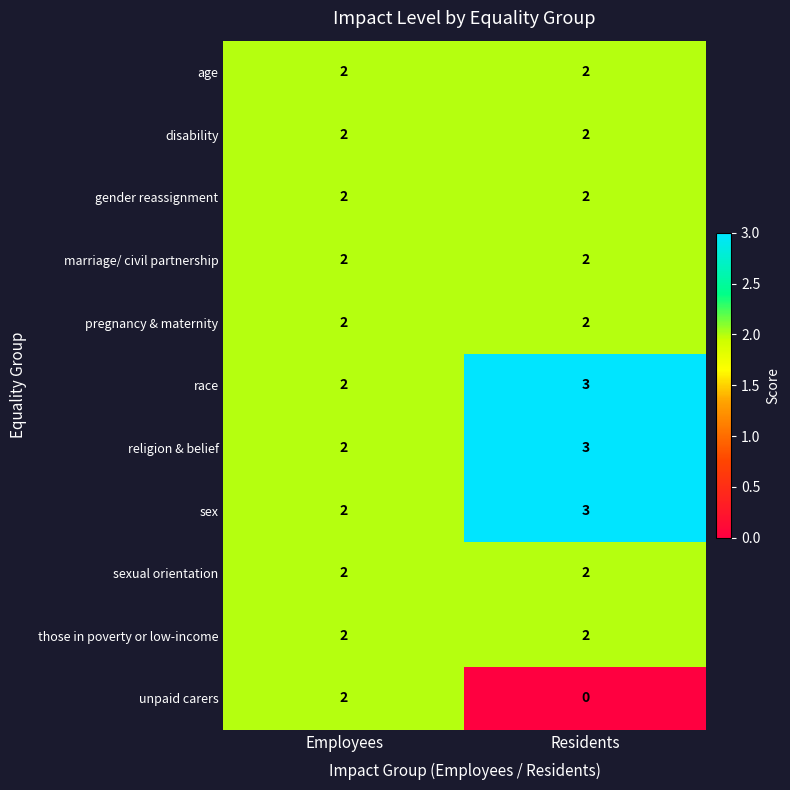

Between Employees and Residents, which series saw the biggest shift?

unpaid carers